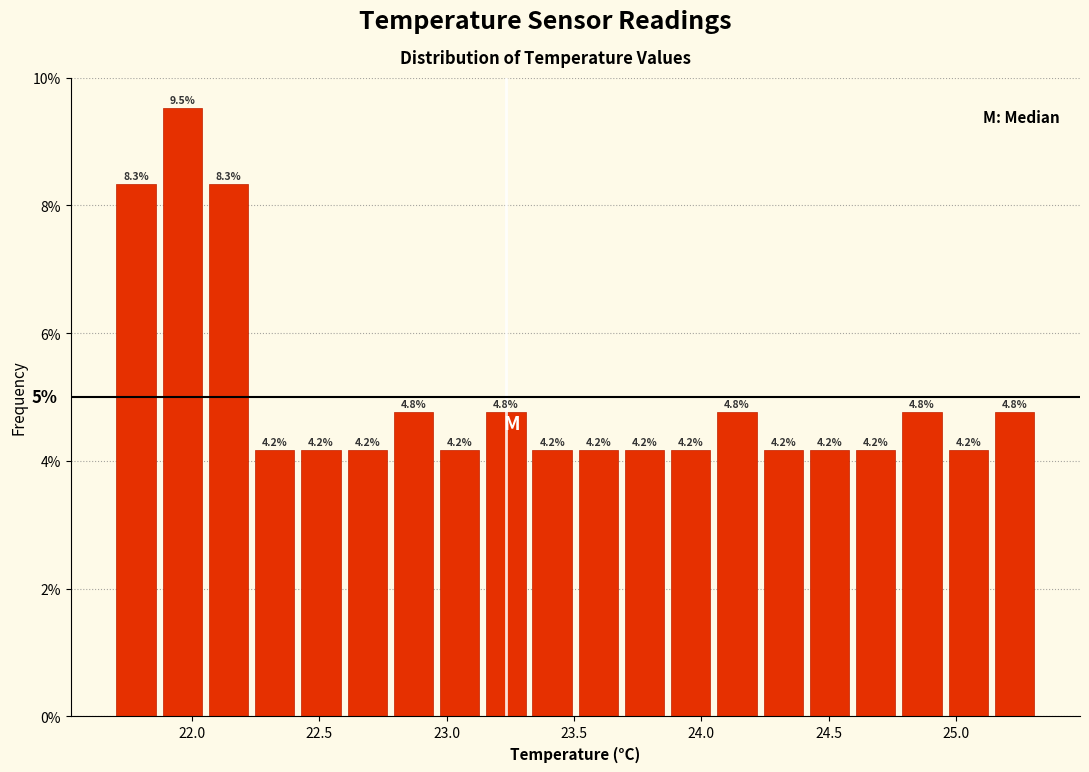

Read against the x-axis, roughly where is the centre of the tallest bar?

21.95